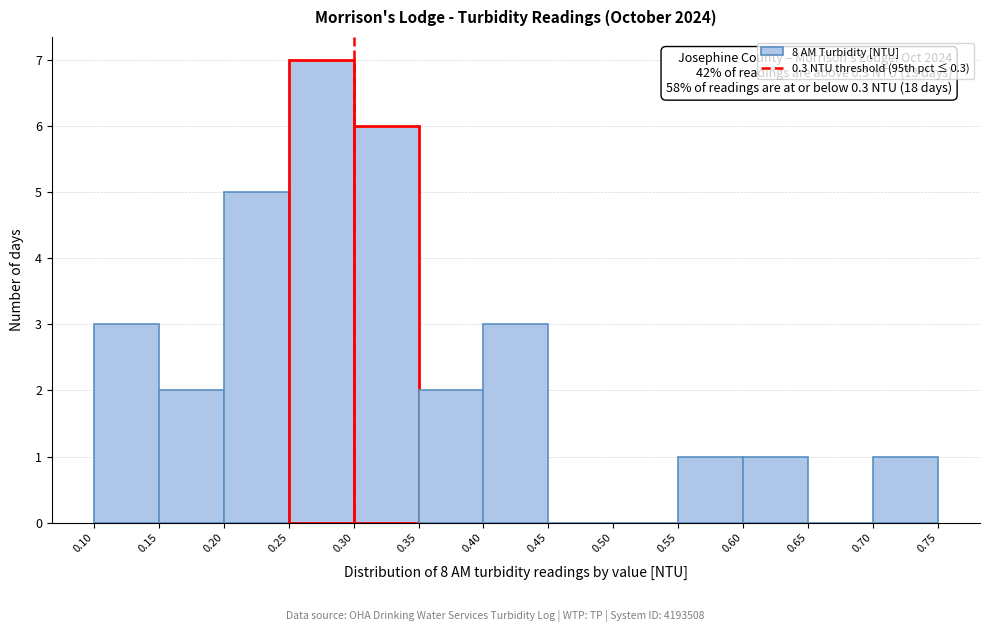

Over which range of the x-axis is the bar tallest?

0.25 to 0.30